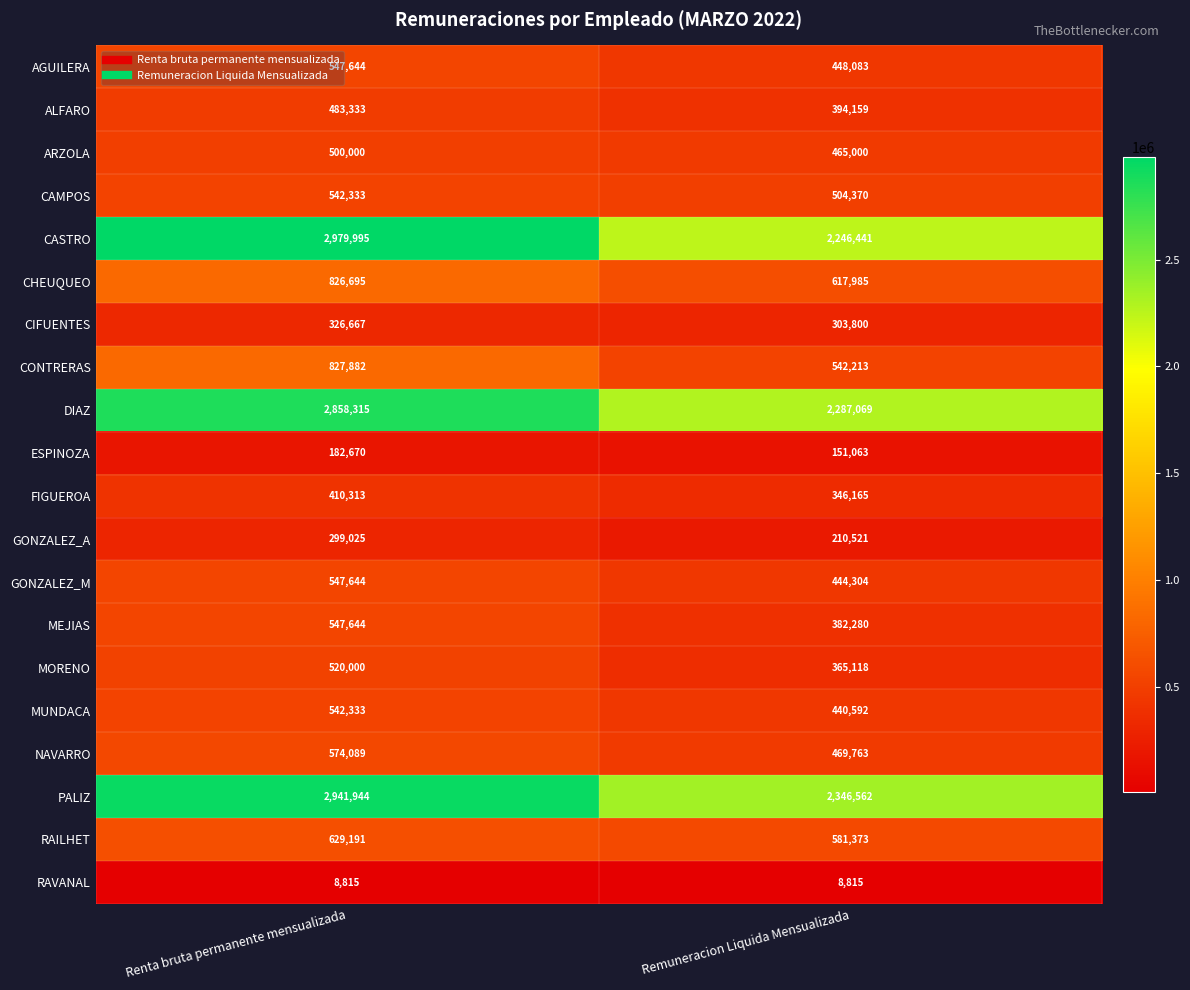

Which series has the largest total across all categories?

PALIZ